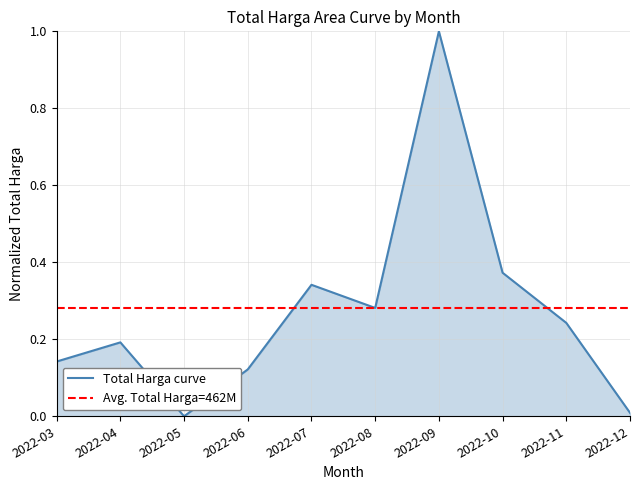

What is the difference between the values at 2022-09 and 2022-05?

1.0